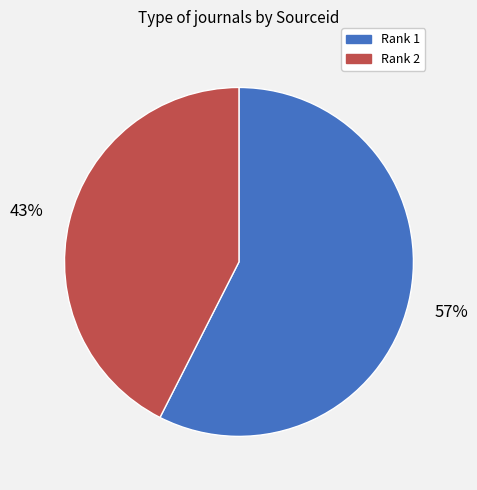

True or false: Rank 2 accounts for 43% of the total.

True